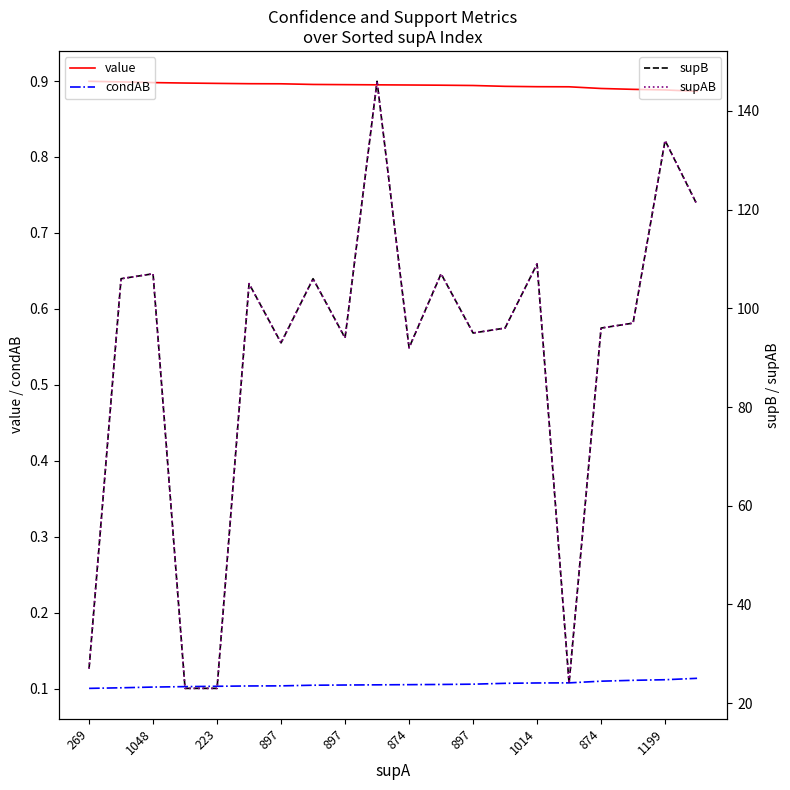

What is the label of the 4th point from the left?

897